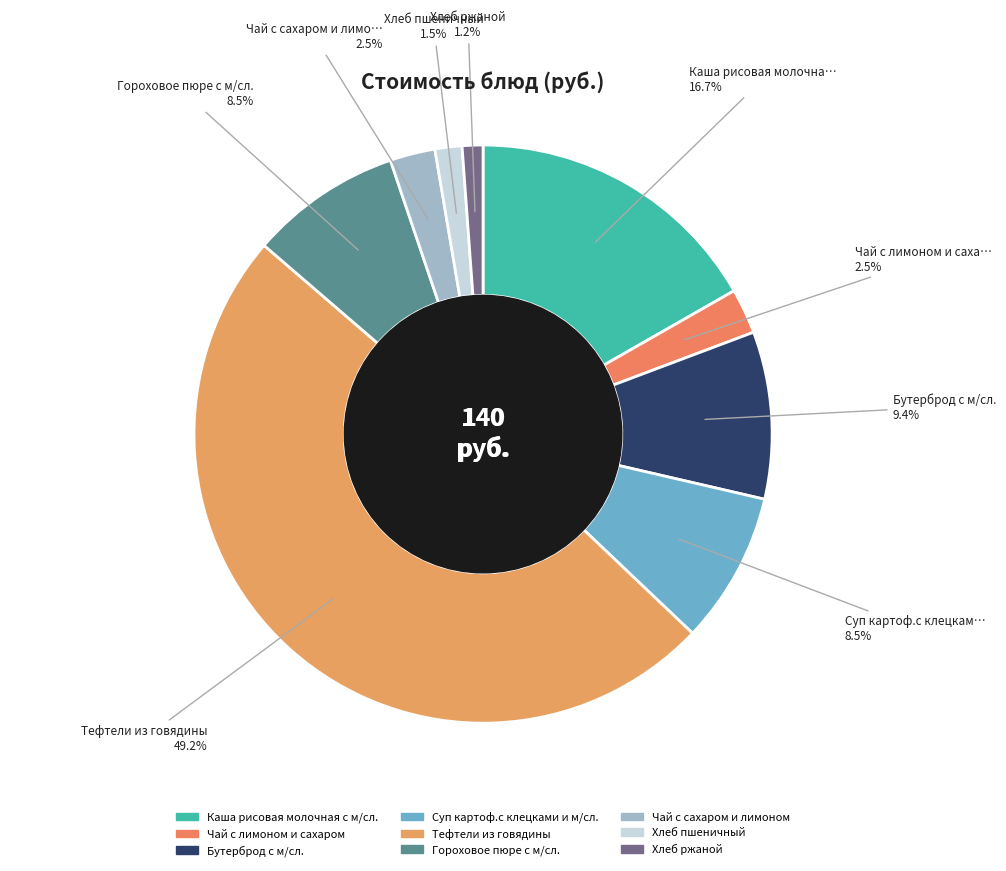

Is there any slice that represents more than half of the pie?

No